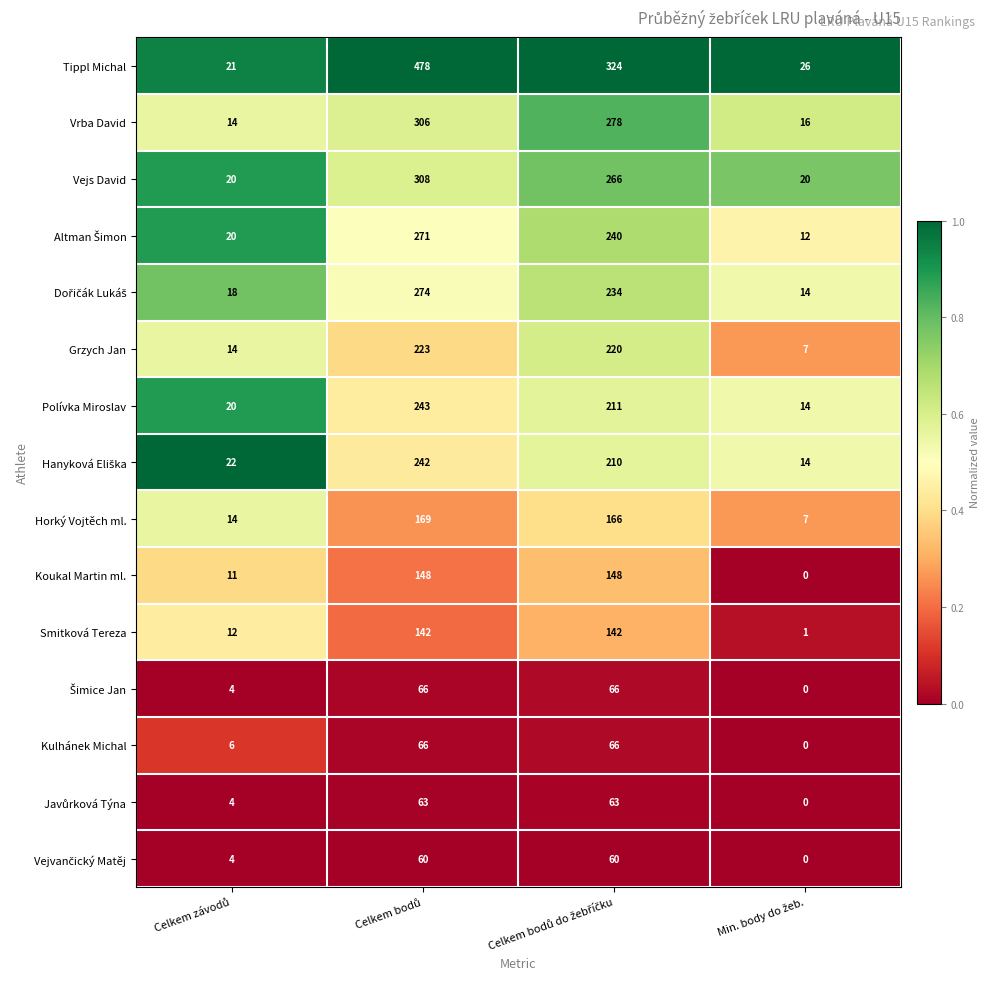

Which series has the largest range (max minus min)?

Tippl Michal